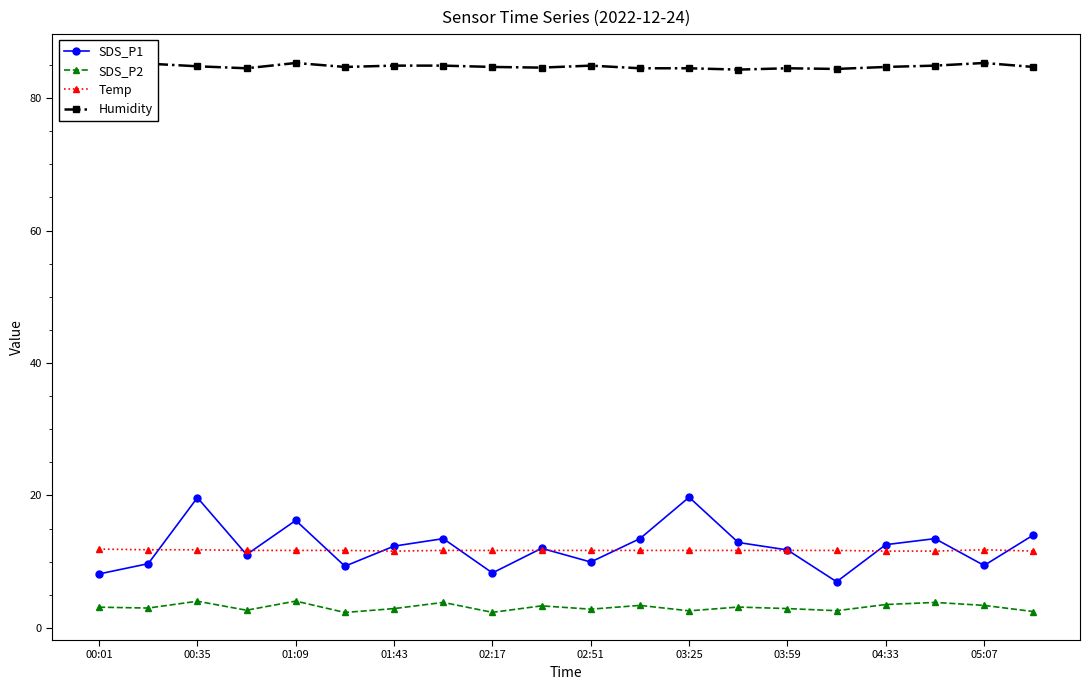

How many interior local peaks does the SDS_P1 series have?

6